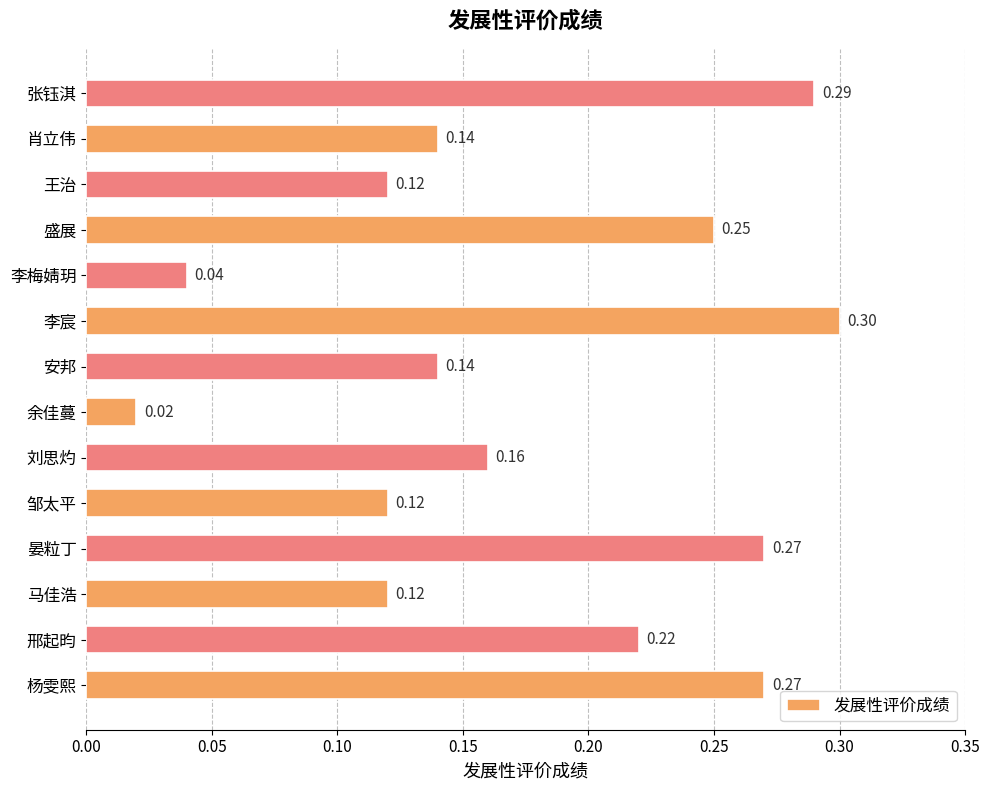

Which label corresponds to the largest value in the chart?

李宸